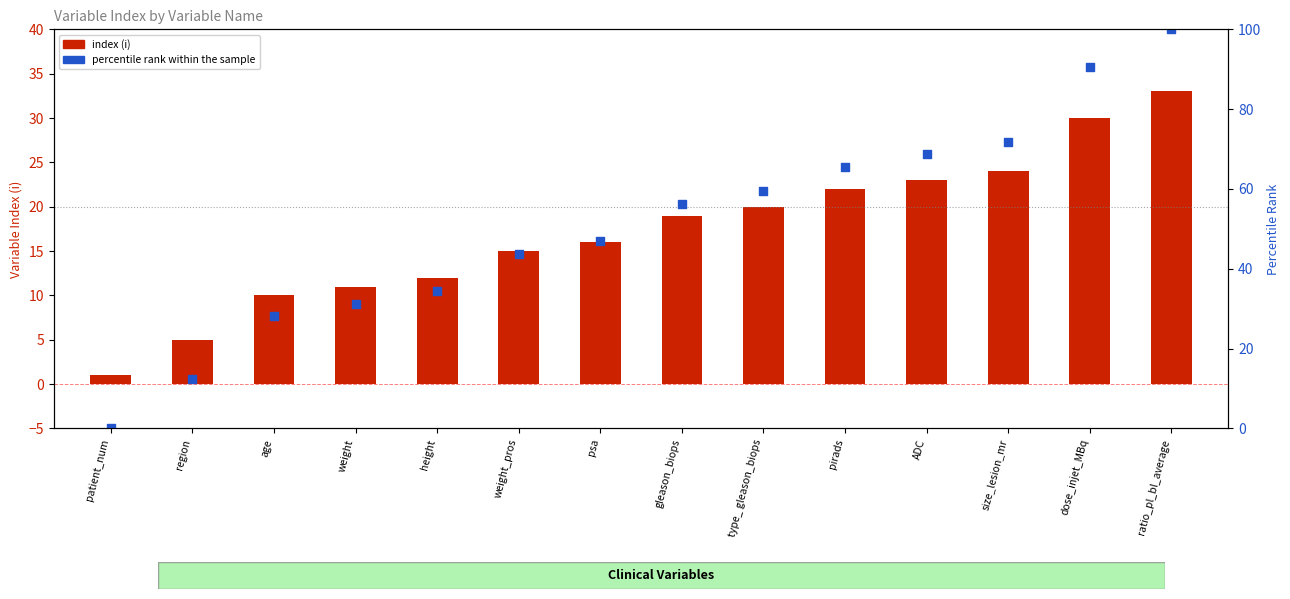

Is the value of index (i) at dose_injet_MBq greater than the value of percentile rank within the sample at ratio_pl_bl_average?

No